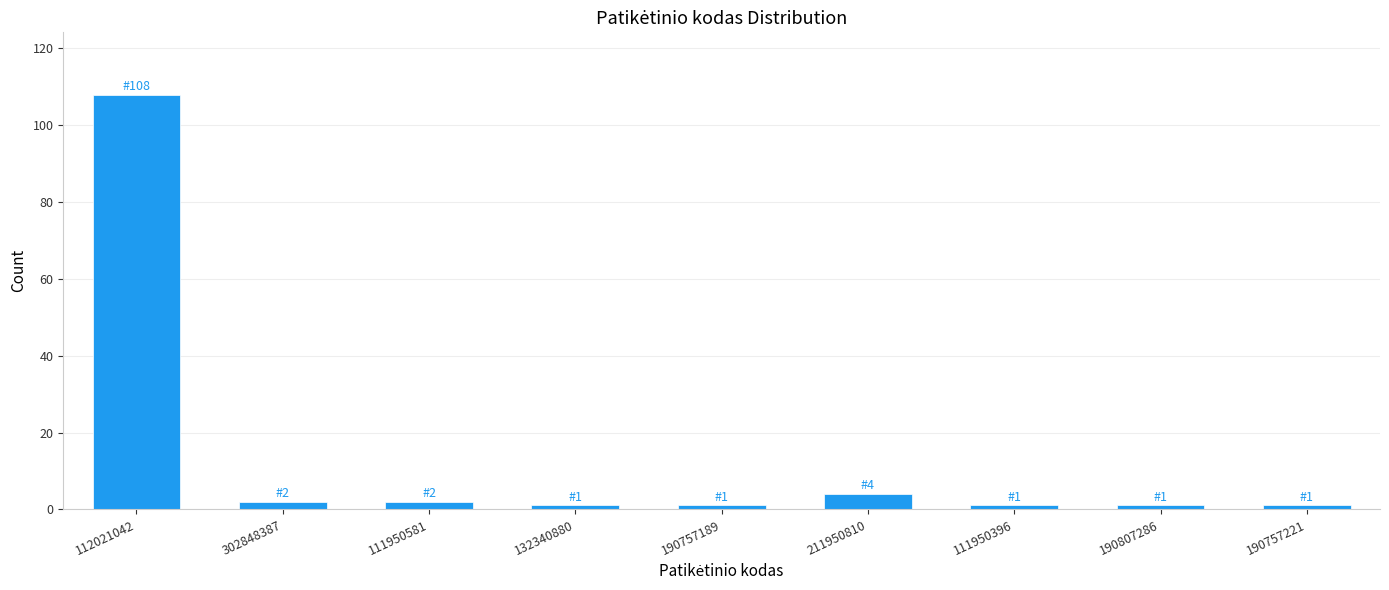

Reading left to right, what are all the values shown in this chart?

112021042=108	302848387=2	111950581=2	132340880=1	190757189=1	211950810=4	111950396=1	190807286=1	190757221=1